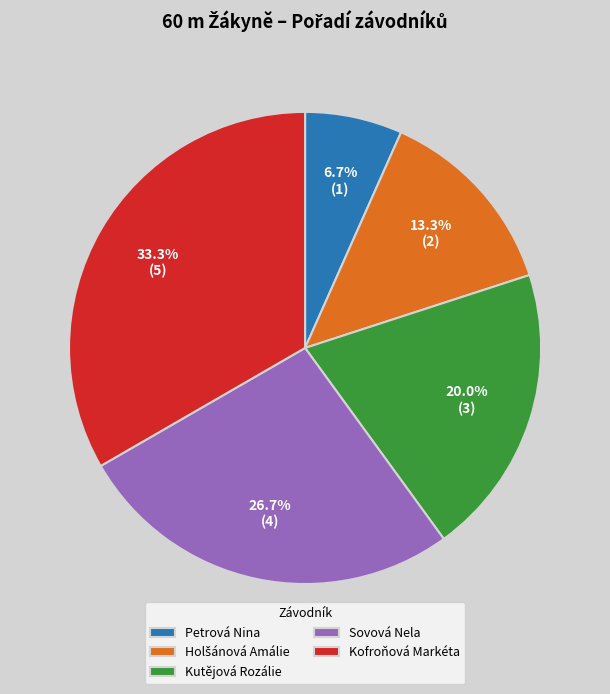

Does any single category account for the majority?

No